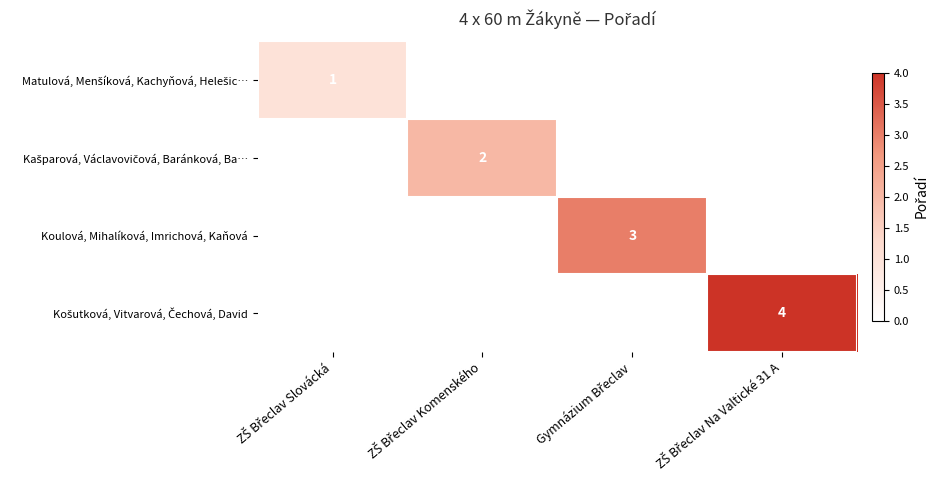

What is the greatest value displayed?

4.0